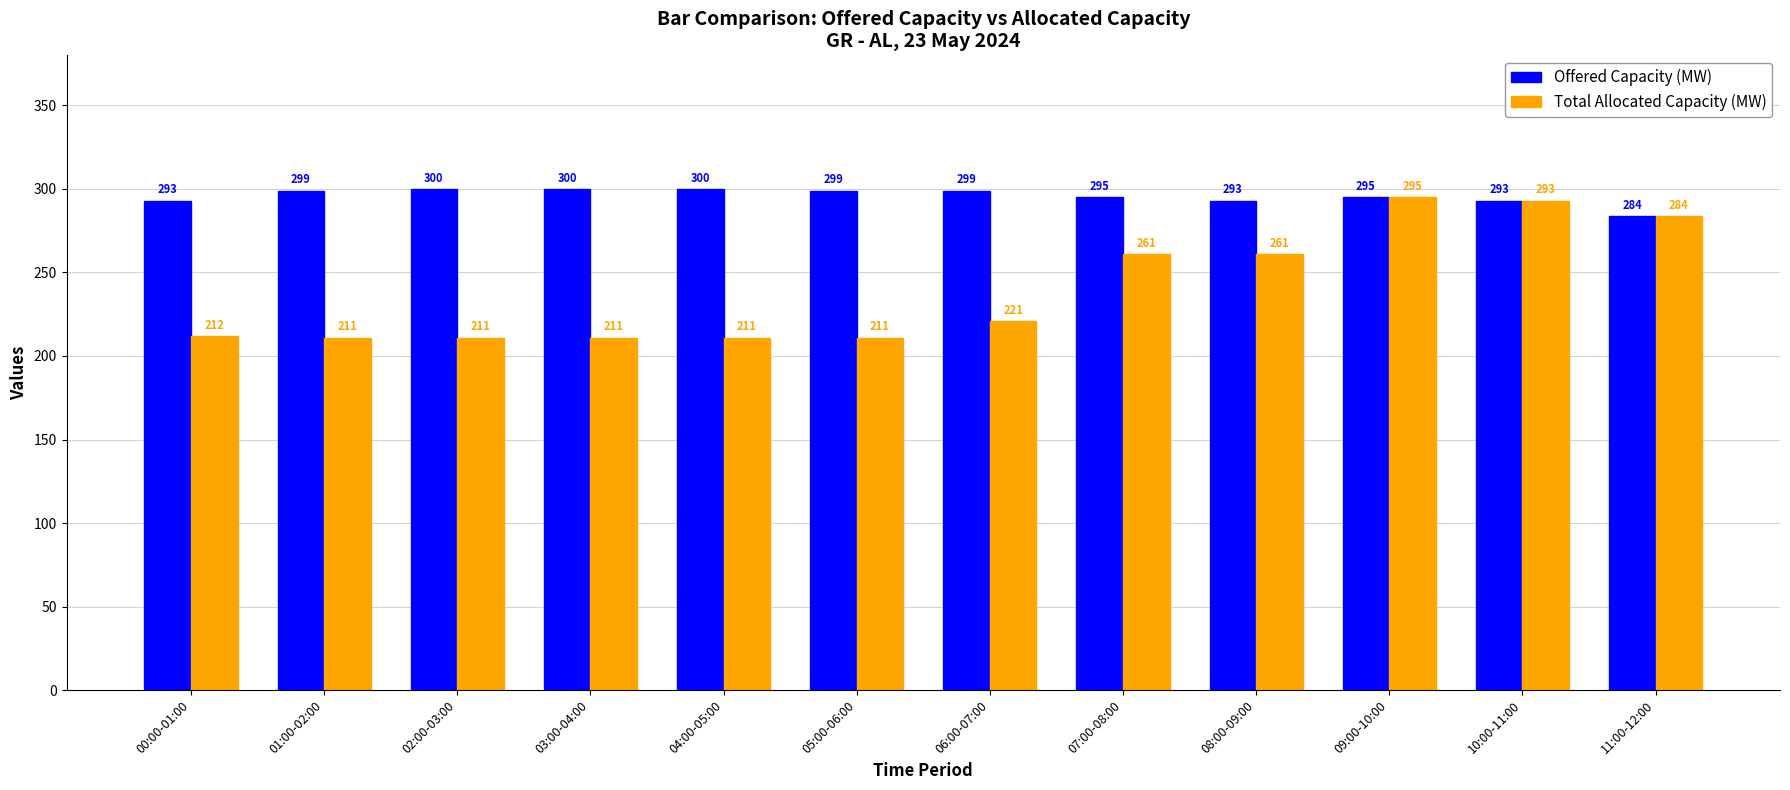

Rank the series by their average value, from highest to lowest.

Offered Capacity (MW), Total Allocated Capacity (MW)